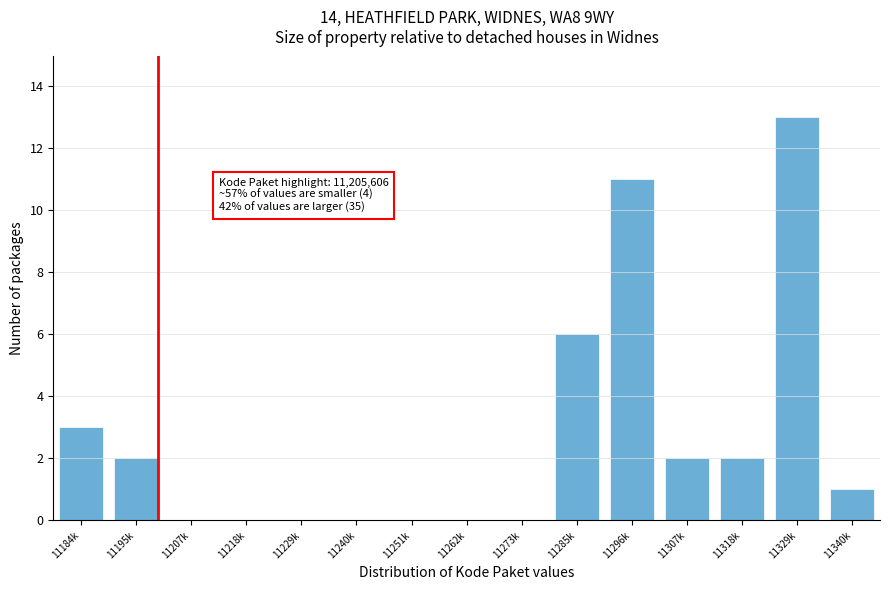

Reading left to right, list all the values displayed in this chart.

11184k=3	11195k=2	11207k=0	11218k=0	11229k=0	11240k=0	11251k=0	11262k=0	11273k=0	11285k=6	11296k=11	11307k=2	11318k=2	11329k=13	11340k=1